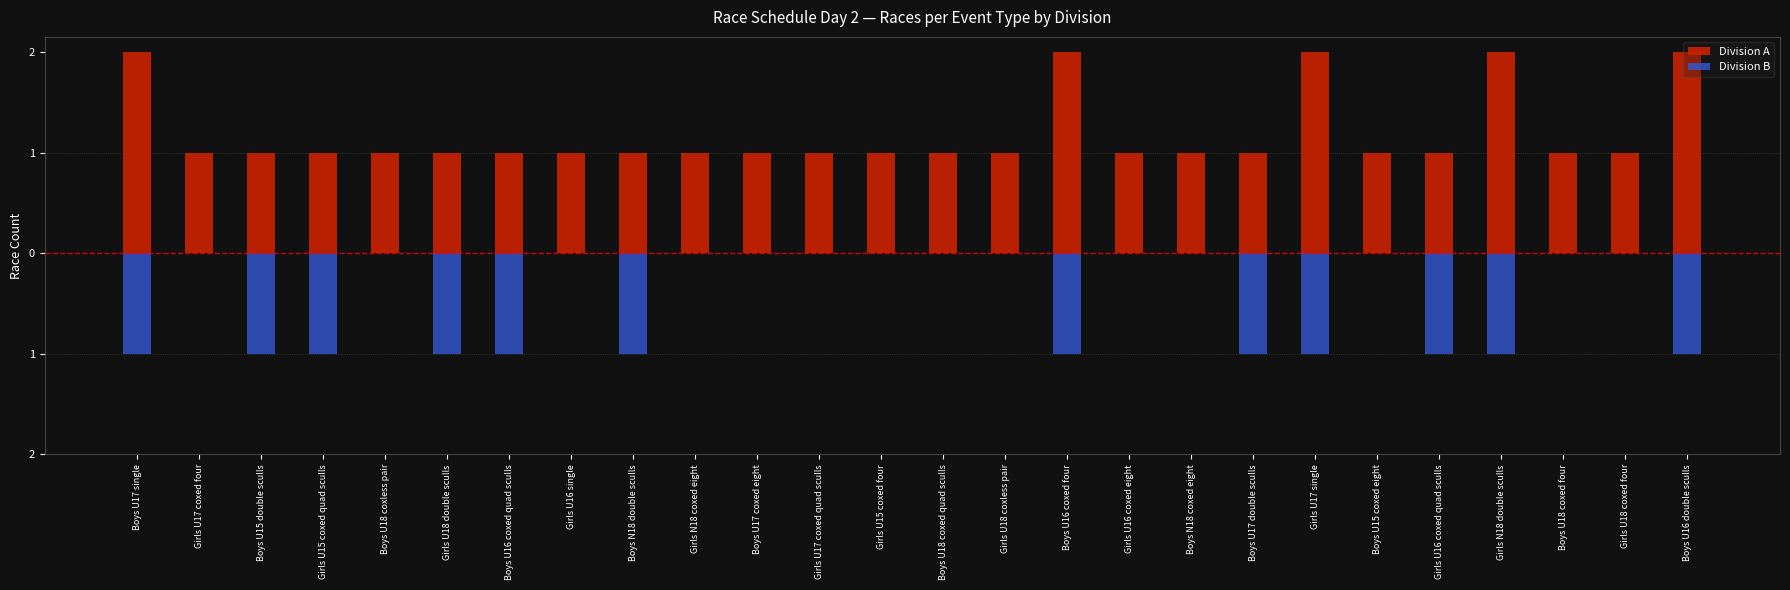

The Division A series shows 3 at Girls U17 single. True or false?

False